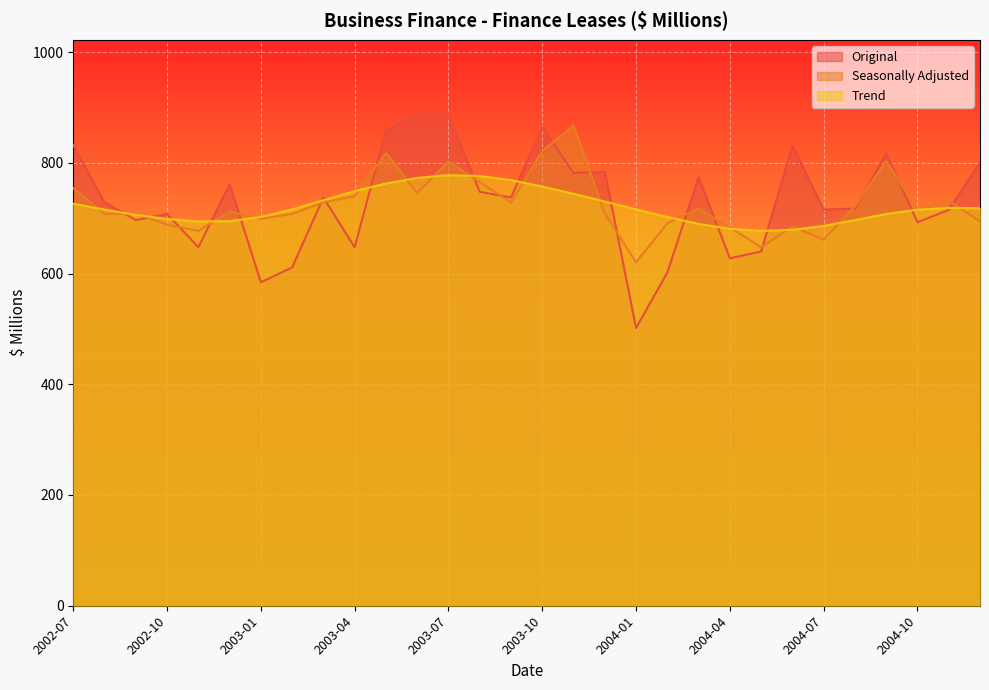

Which series ends up on top after the final intersection of Original and Trend?

Original